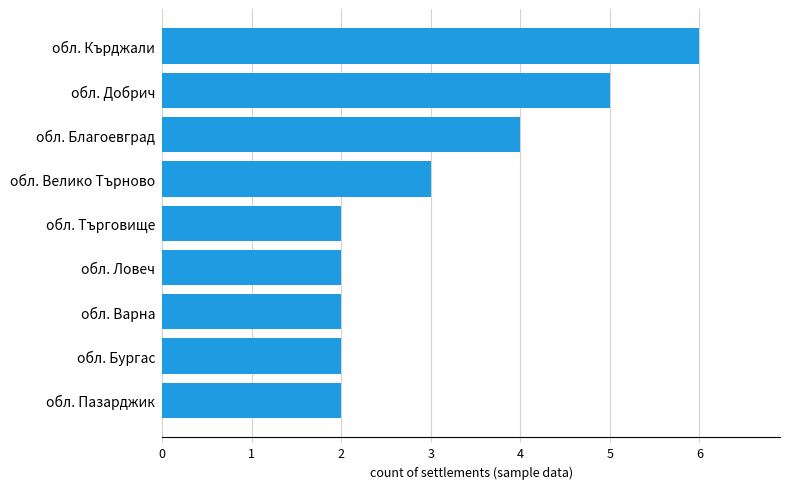

Reading top to bottom, what are all the values shown in this chart?

обл. Кърджали=6	обл. Добрич=5	обл. Благоевград=4	обл. Велико Търново=3	обл. Търговище=2	обл. Ловеч=2	обл. Варна=2	обл. Бургас=2	обл. Пазарджик=2